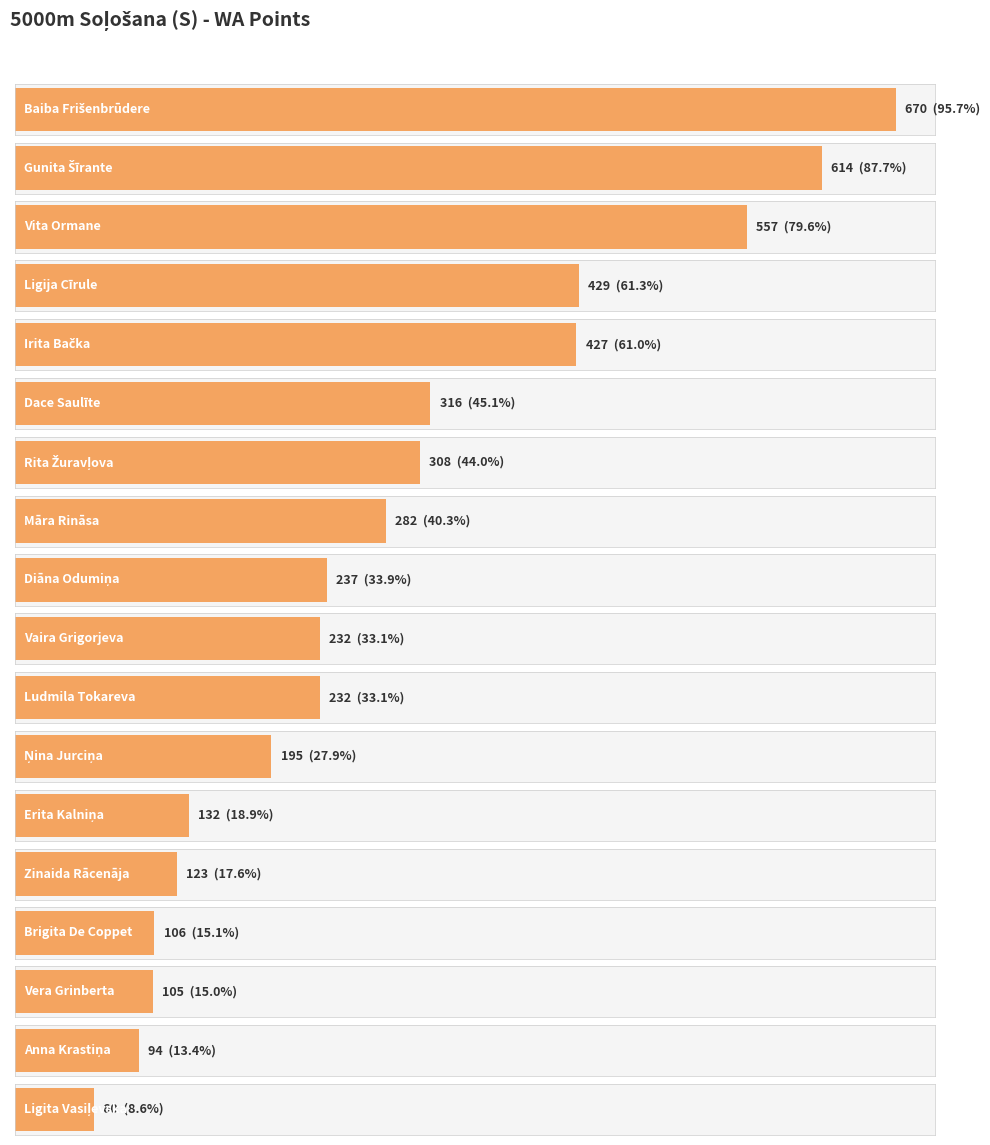

What is the difference between the values at Anna Krastiņa and Erita Kalniņa?

38